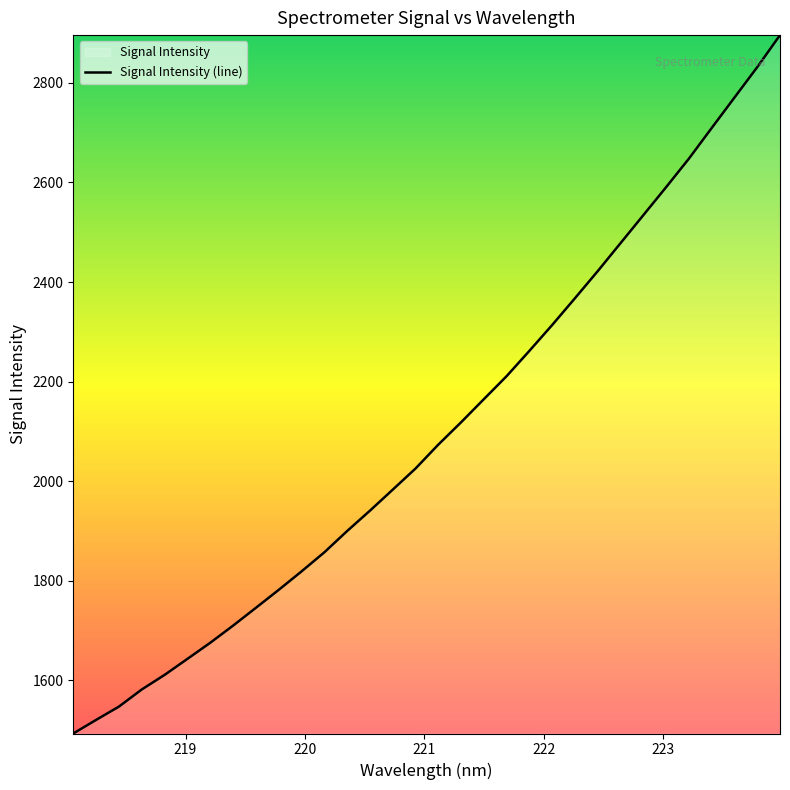

What is the maximum value shown in the chart?

2895.9